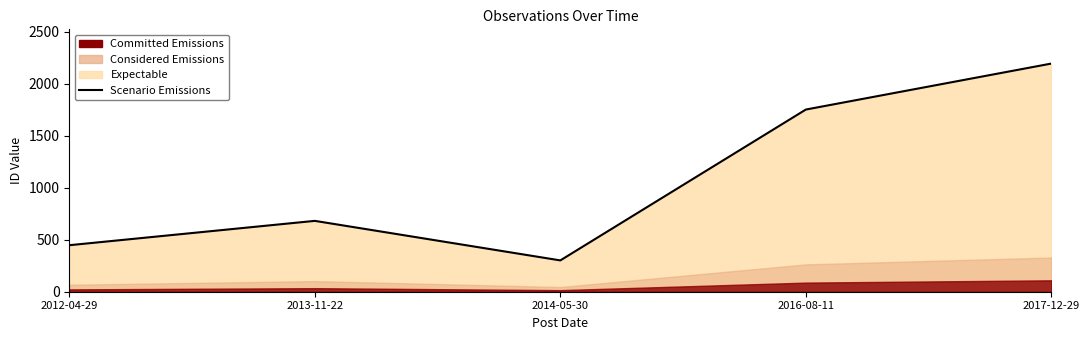

What is the label of the 1st point from the right?

2017-12-29